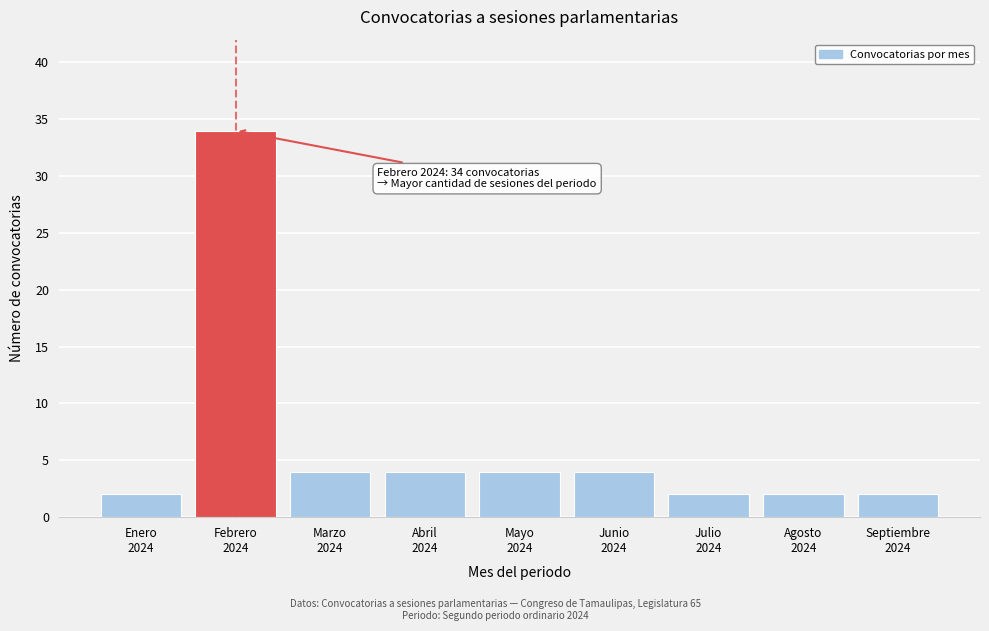

Reading left to right, transcribe all the data shown in this chart.

2	34	4	4	4	4	2	2	2